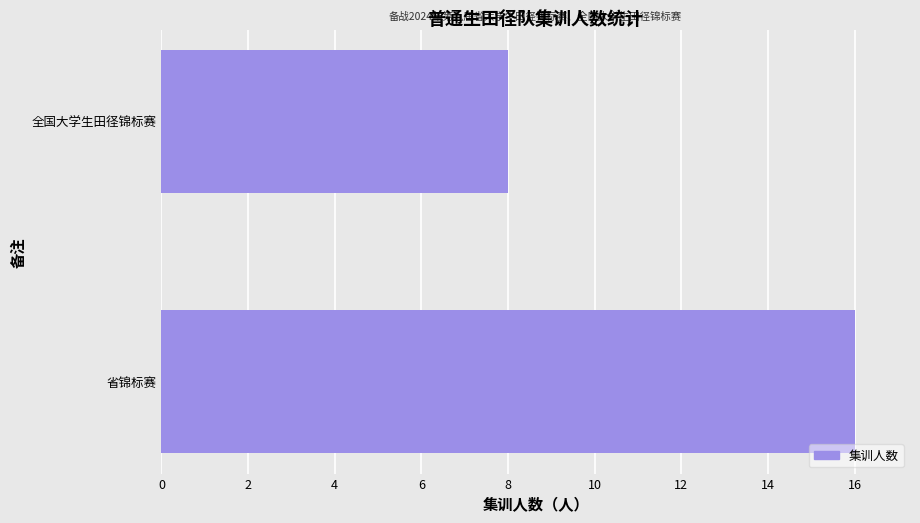

Rank the categories by value from lowest to highest.

全国大学生田径锦标赛, 省锦标赛